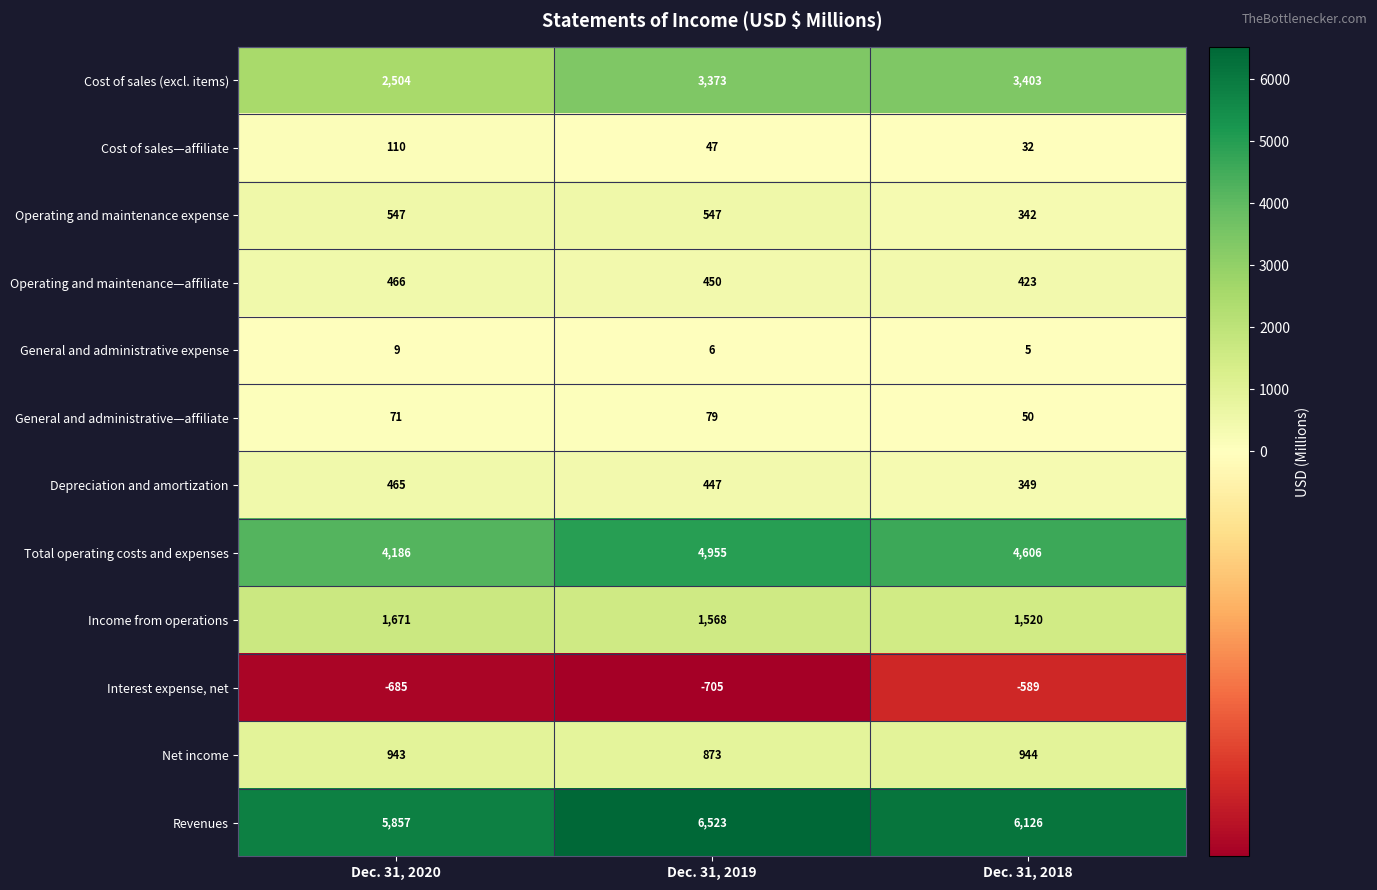

Is it true that Interest expense, net equals -685 at Dec. 31, 2020?

True